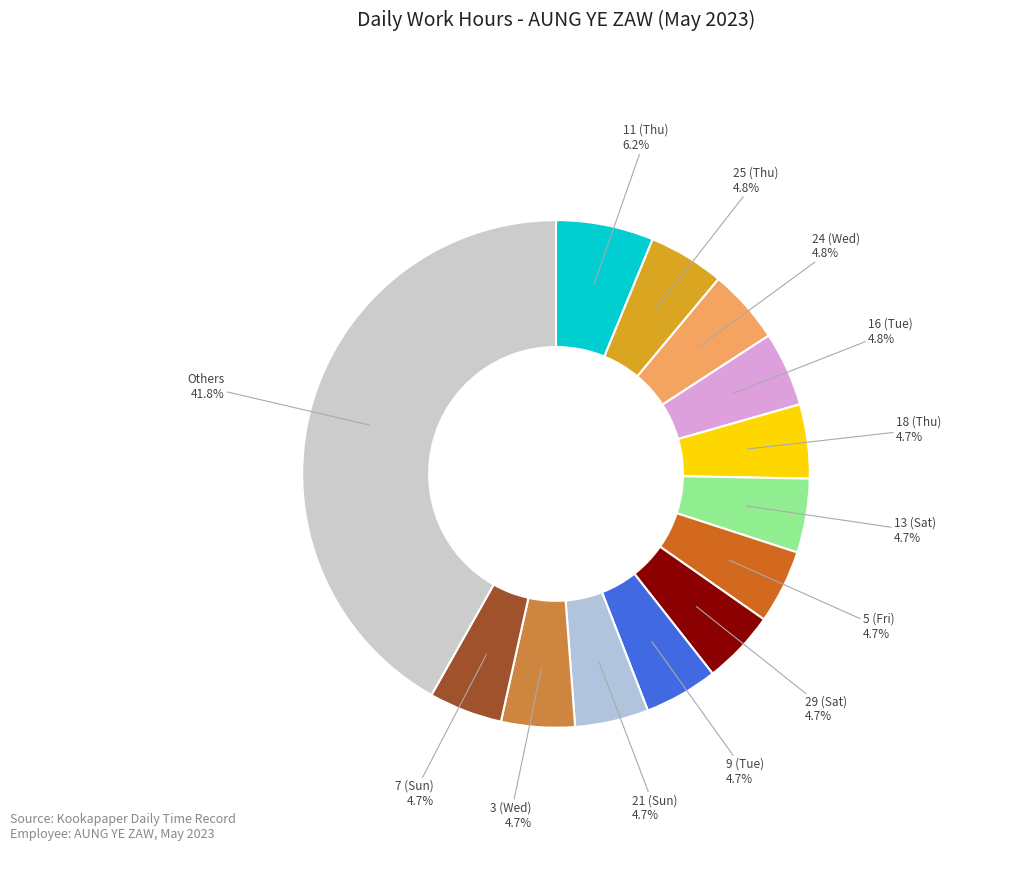

Count the number of slices in the pie.

13